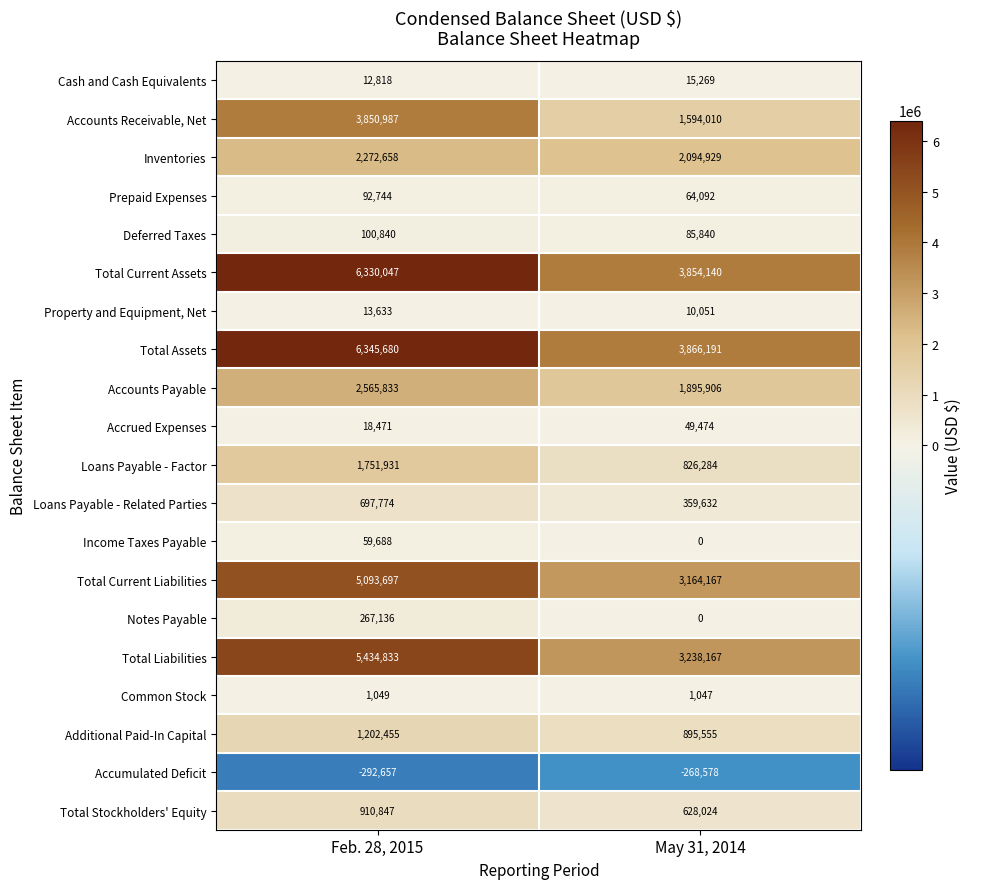

Is the value of Deferred Taxes at May 31, 2014 greater than the value of Prepaid Expenses at Feb. 28, 2015?

No